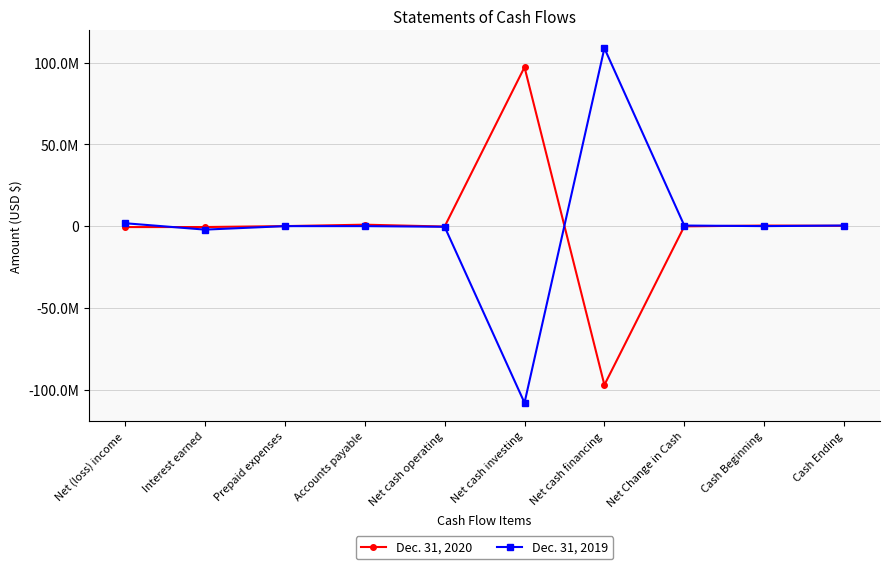

Does the chart have visible grid lines?

Yes